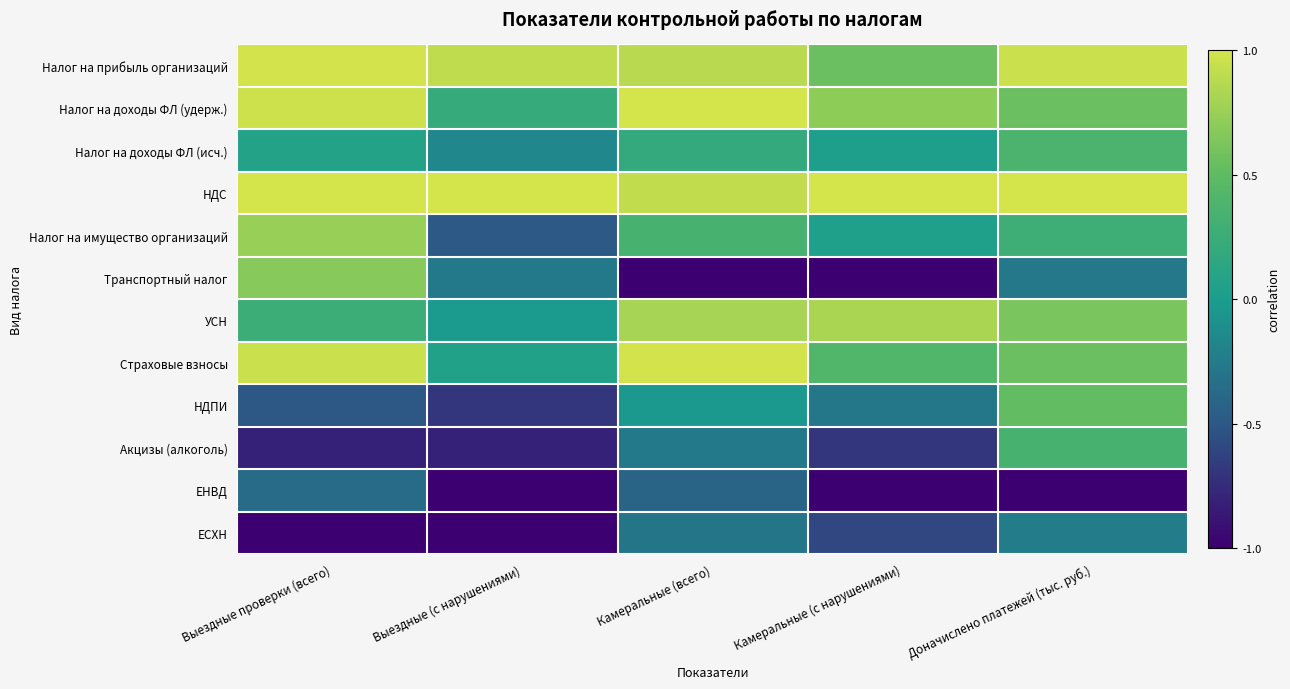

Reading right to left, transcribe all the data shown in this chart.

Налог на прибыль организаций: Доначислено платежей (тыс. руб.)=1.0	Камеральные (с нарушениями)=0.6	Камеральные (всего)=0.9	Выездные (с нарушениями)=0.9	Выездные проверки (всего)=1.0
Налог на доходы ФЛ (удерж.): Доначислено платежей (тыс. руб.)=0.6	Камеральные (с нарушениями)=0.7	Камеральные (всего)=1.0	Выездные (с нарушениями)=0.2	Выездные проверки (всего)=1.0
Налог на доходы ФЛ (исч.): Доначислено платежей (тыс. руб.)=0.4	Камеральные (с нарушениями)=0.0	Камеральные (всего)=0.2	Выездные (с нарушениями)=-0.2	Выездные проверки (всего)=0.1
НДС: Доначислено платежей (тыс. руб.)=1.0	Камеральные (с нарушениями)=1.0	Камеральные (всего)=0.9	Выездные (с нарушениями)=1.0	Выездные проверки (всего)=1.0
Налог на имущество организаций: Доначислено платежей (тыс. руб.)=0.3	Камеральные (с нарушениями)=0.0	Камеральные (всего)=0.3	Выездные (с нарушениями)=-0.5	Выездные проверки (всего)=0.7
Транспортный налог: Доначислено платежей (тыс. руб.)=-0.3	Камеральные (с нарушениями)=-1.0	Камеральные (всего)=-1.0	Выездные (с нарушениями)=-0.3	Выездные проверки (всего)=0.7
УСН: Доначислено платежей (тыс. руб.)=0.6	Камеральные (с нарушениями)=0.8	Камеральные (всего)=0.8	Выездные (с нарушениями)=-0.0	Выездные проверки (всего)=0.3
Страховые взносы: Доначислено платежей (тыс. руб.)=0.6	Камеральные (с нарушениями)=0.4	Камеральные (всего)=1.0	Выездные (с нарушениями)=0.1	Выездные проверки (всего)=1.0
НДПИ: Доначислено платежей (тыс. руб.)=0.5	Камеральные (с нарушениями)=-0.3	Камеральные (всего)=-0.0	Выездные (с нарушениями)=-0.7	Выездные проверки (всего)=-0.5
Акцизы (алкоголь): Доначислено платежей (тыс. руб.)=0.3	Камеральные (с нарушениями)=-0.7	Камеральные (всего)=-0.3	Выездные (с нарушениями)=-0.8	Выездные проверки (всего)=-0.8
ЕНВД: Доначислено платежей (тыс. руб.)=-1.0	Камеральные (с нарушениями)=-1.0	Камеральные (всего)=-0.4	Выездные (с нарушениями)=-1.0	Выездные проверки (всего)=-0.4
ЕСХН: Доначислено платежей (тыс. руб.)=-0.2	Камеральные (с нарушениями)=-0.6	Камеральные (всего)=-0.3	Выездные (с нарушениями)=-1.0	Выездные проверки (всего)=-1.0